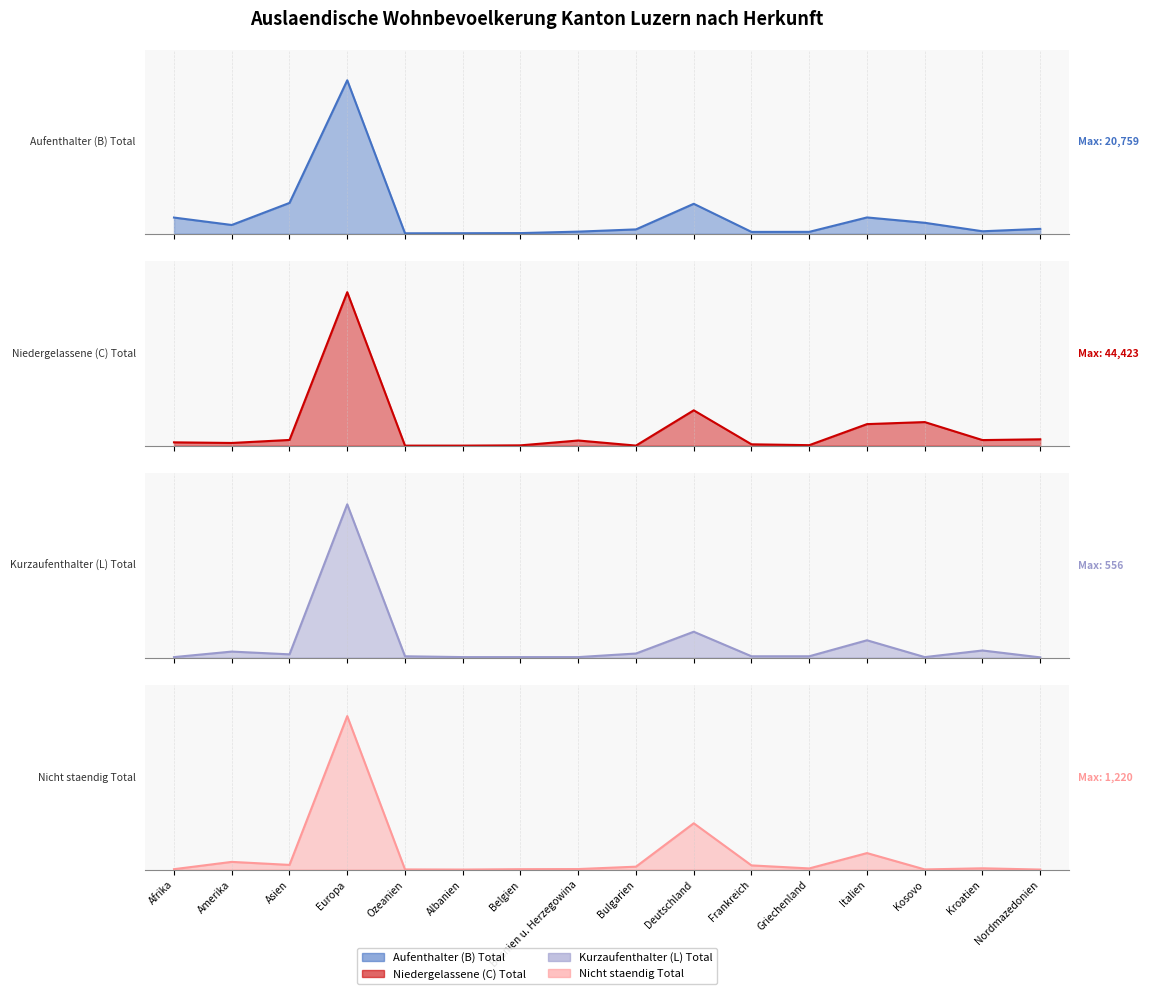

Is it true that Kurzaufenthalter (L) Total equals 2 at Frankreich?

False